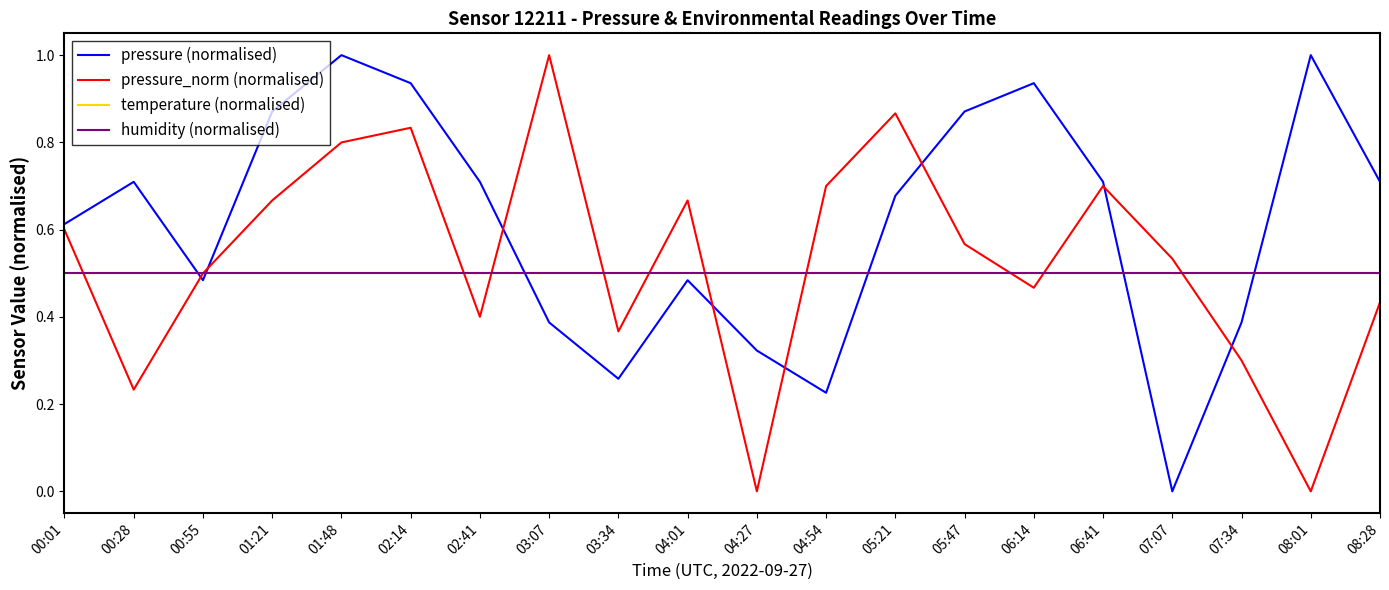

What is the difference between the maximum and second lowest values in the pressure (normalised) series?

0.8